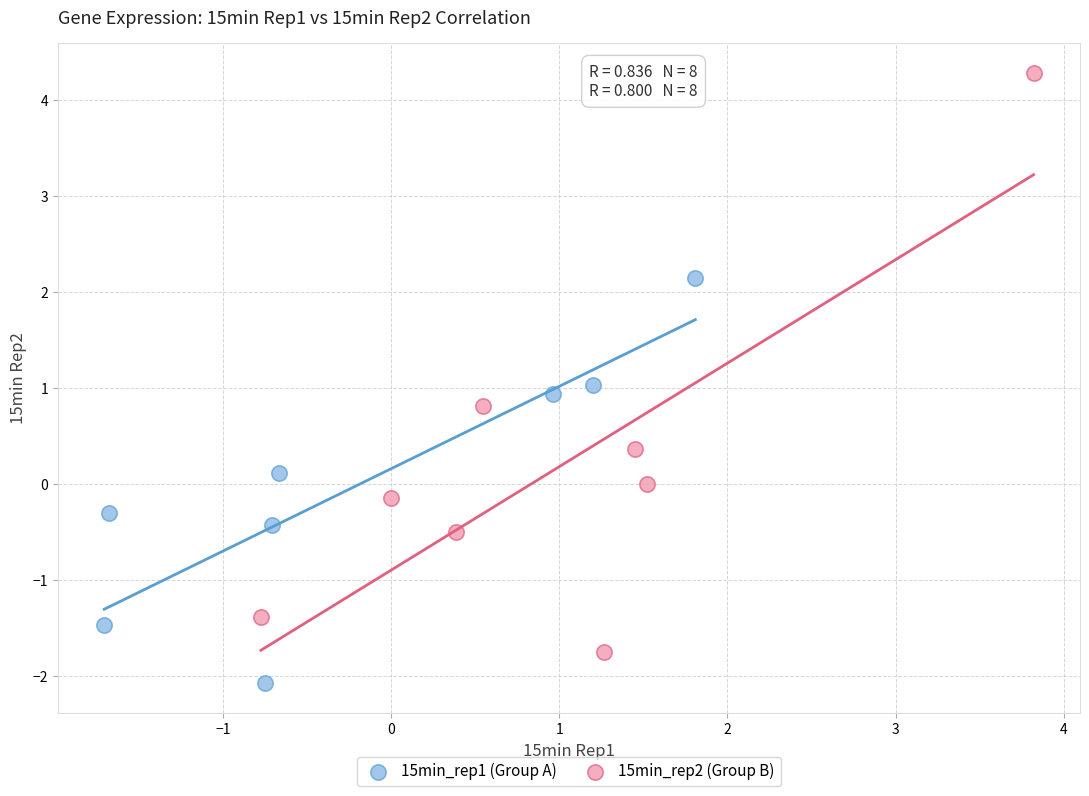

Which series contains the highest Y value?

15min_rep2 (Group B)